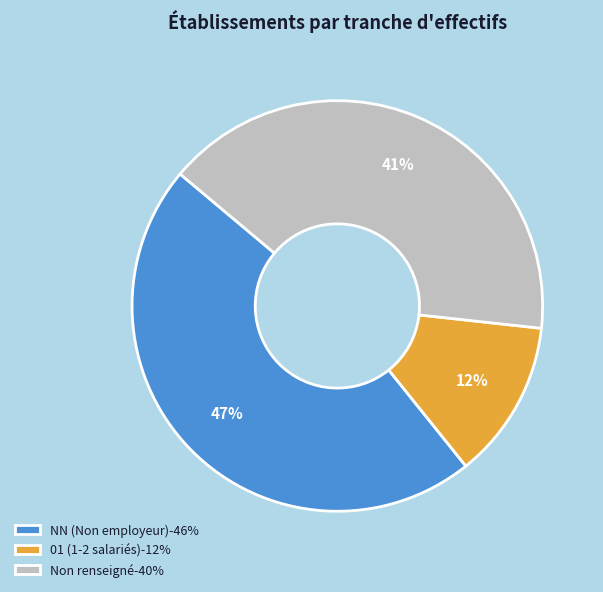

What is the ratio of the value at 01 (1-2 salariés)-12% to the value at NN (Non employeur)-46%?

0.3